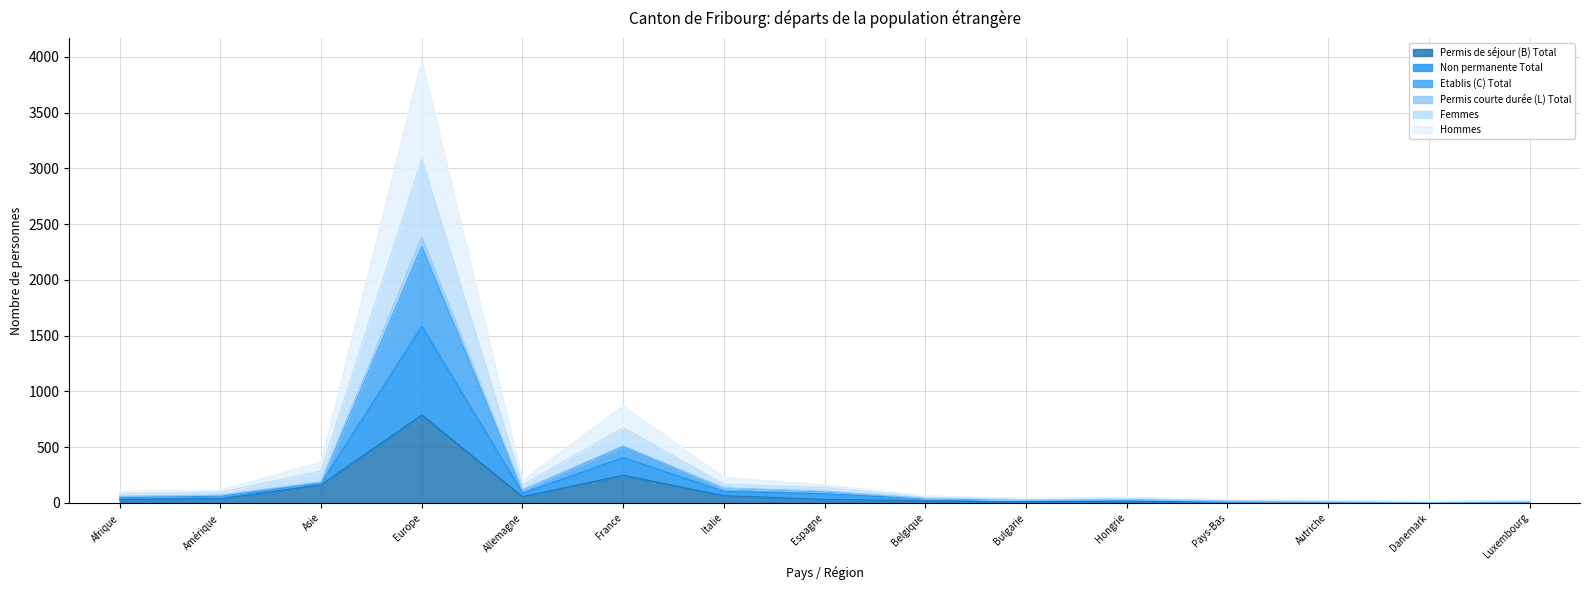

What is the label of the 7th point from the left?

Italie